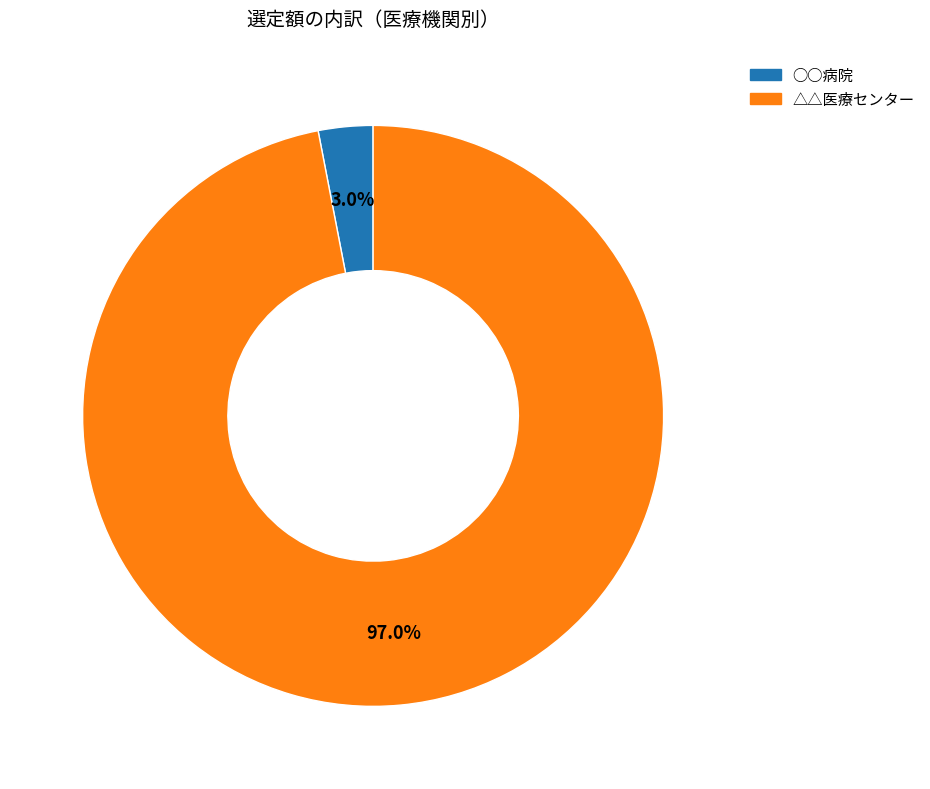

How much of the chart is everything except △△医療センター?

3.0%